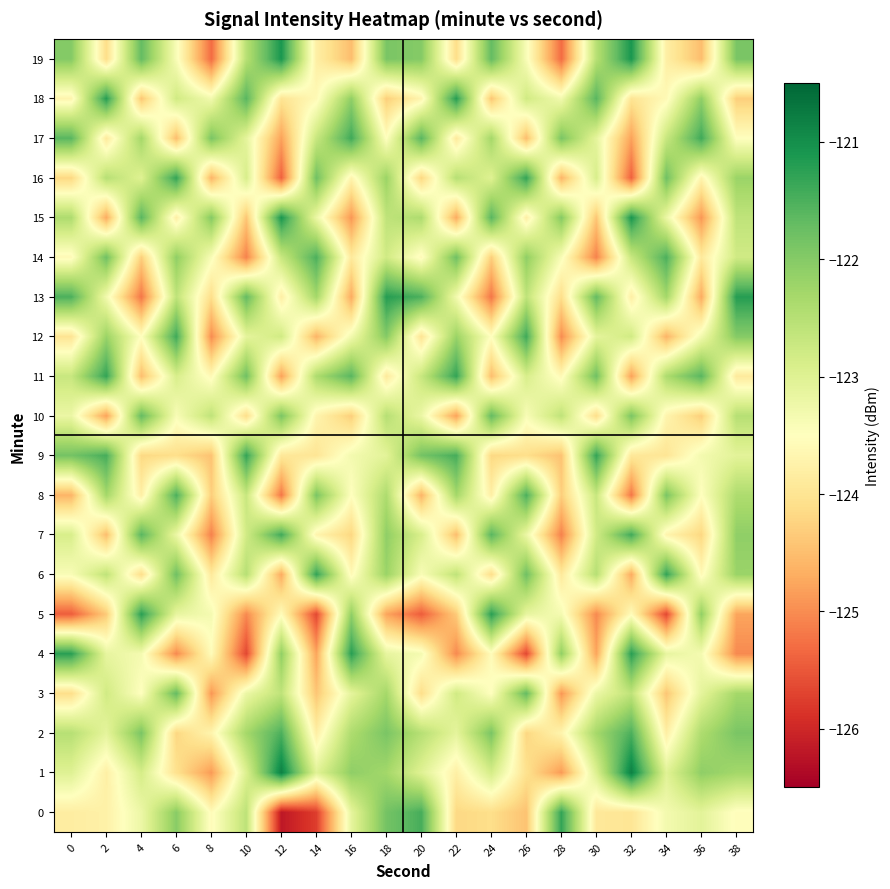

What is the smallest value displayed?

-126.2